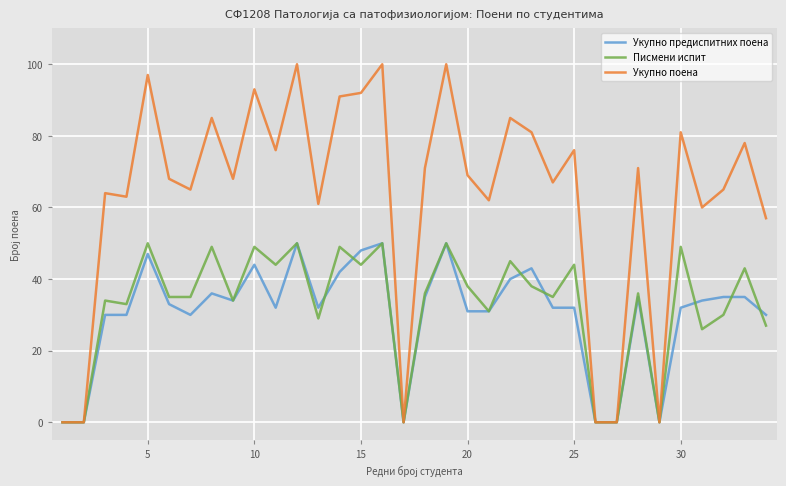

Which series has the largest total across all categories?

Укупно поена